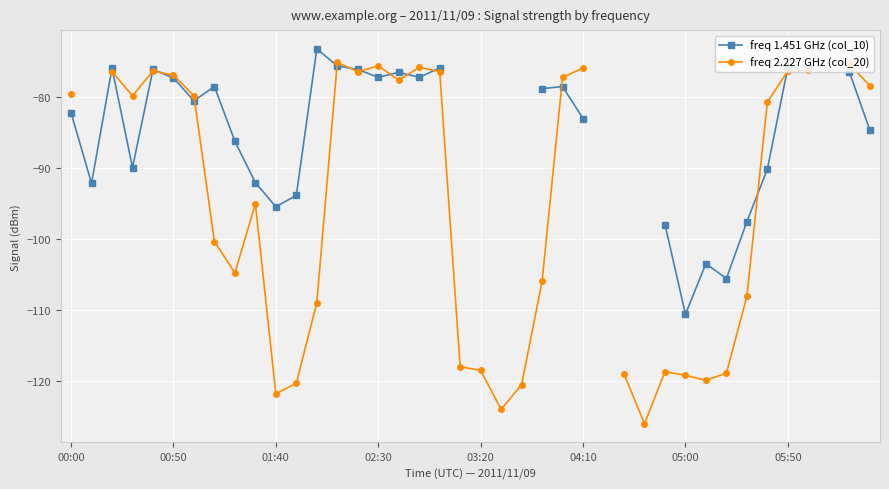

What is the difference between the highest and lowest values at 34?

9.4